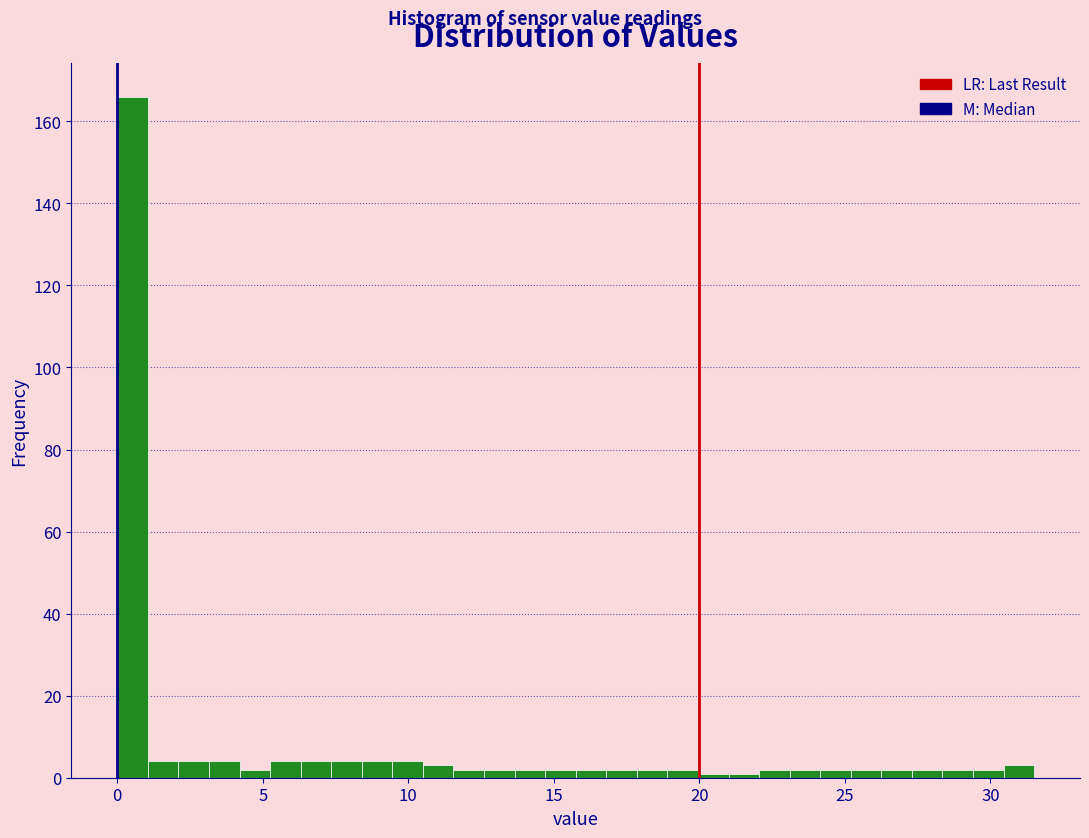

Around what value on the x-axis is the tallest bar? Give the approximate position of its centre, as read against the axis.

0.5